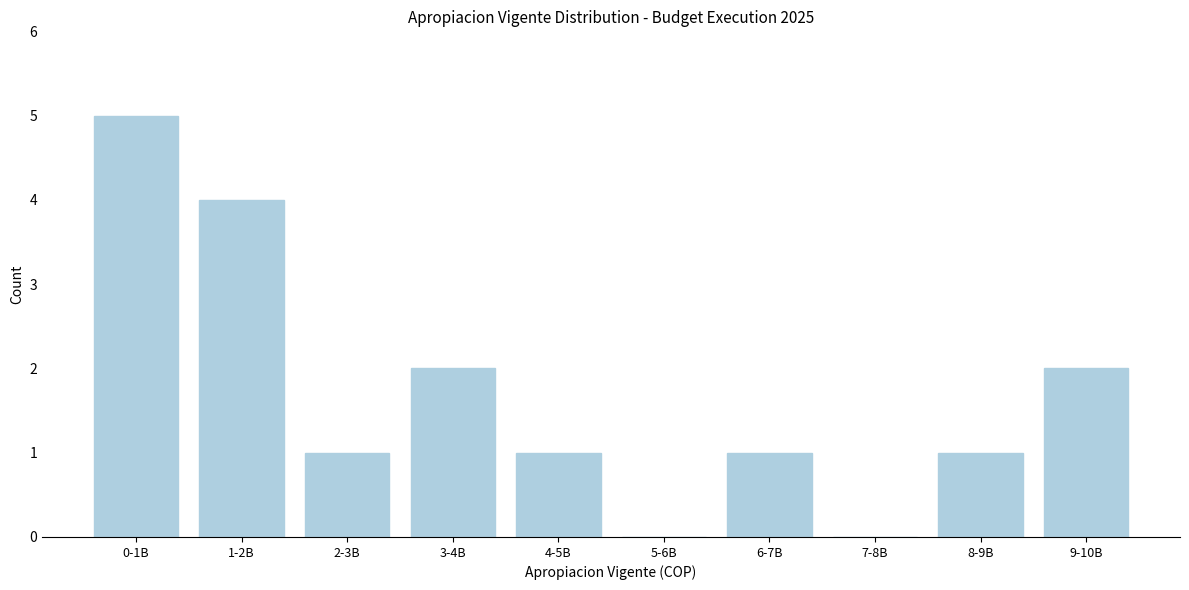

Reading left to right, extract all data points from this chart.

0-1B=5	1-2B=4	2-3B=1	3-4B=2	4-5B=1	5-6B=0	6-7B=1	7-8B=0	8-9B=1	9-10B=2